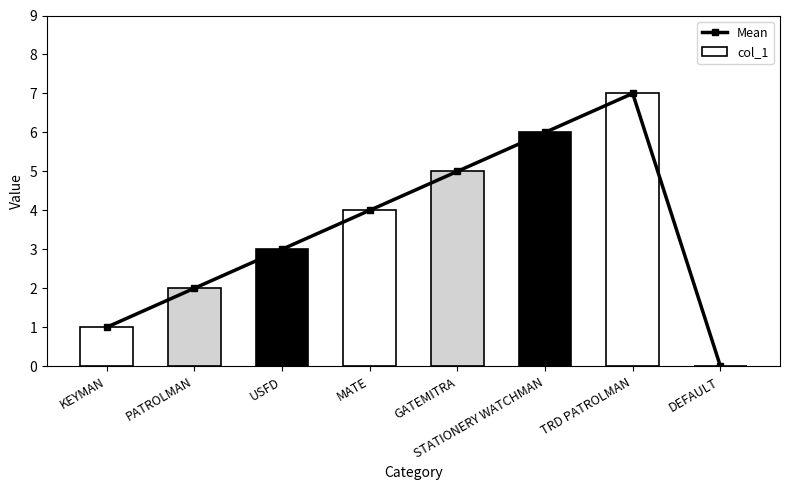

Between GATEMITRA and DEFAULT, which is larger?

GATEMITRA